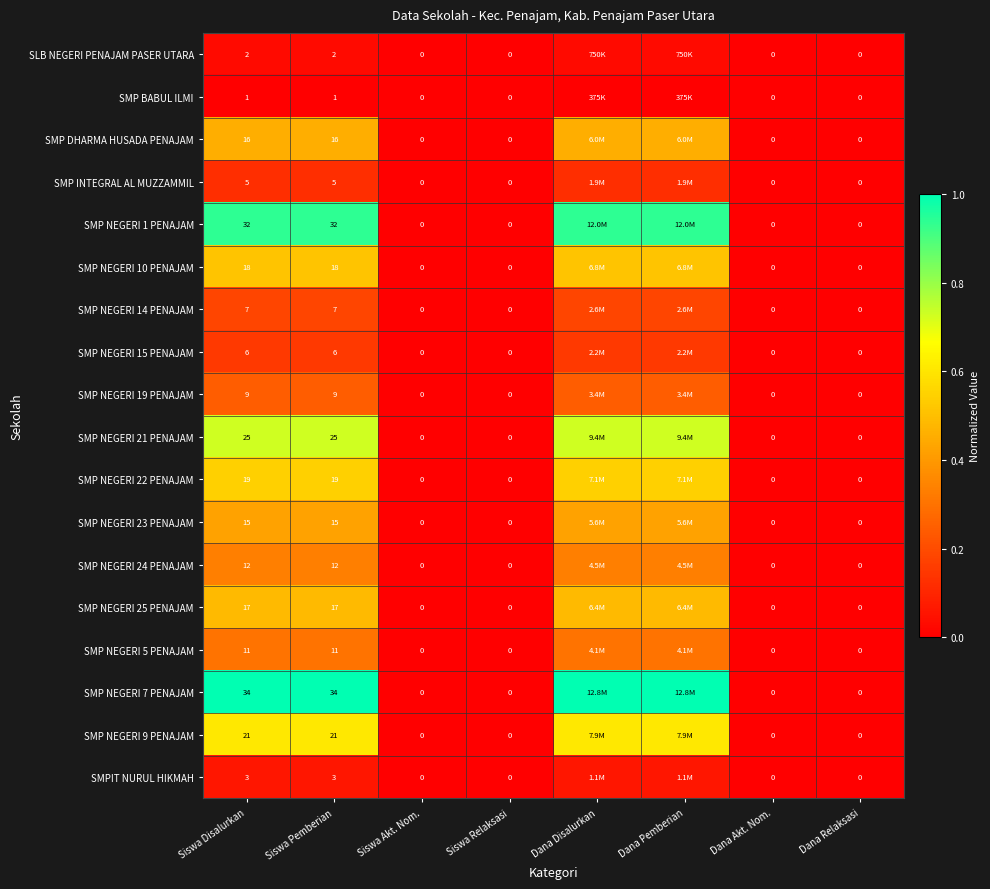

Is the value of SLB NEGERI PENAJAM PASER UTARA at Siswa Disalurkan greater than the value of SMP NEGERI 24 PENAJAM at Dana Akt. Nom.?

Yes